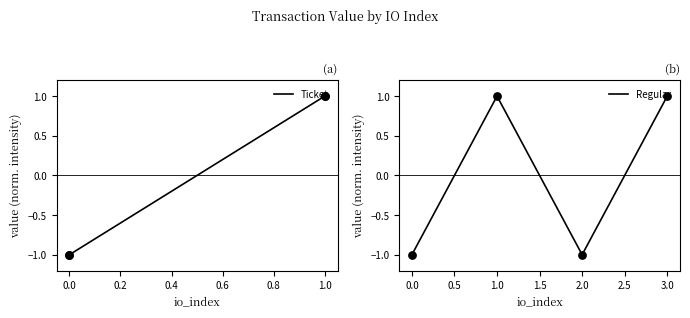

The value of Regular at 3.0 is 1.0. True or false?

True